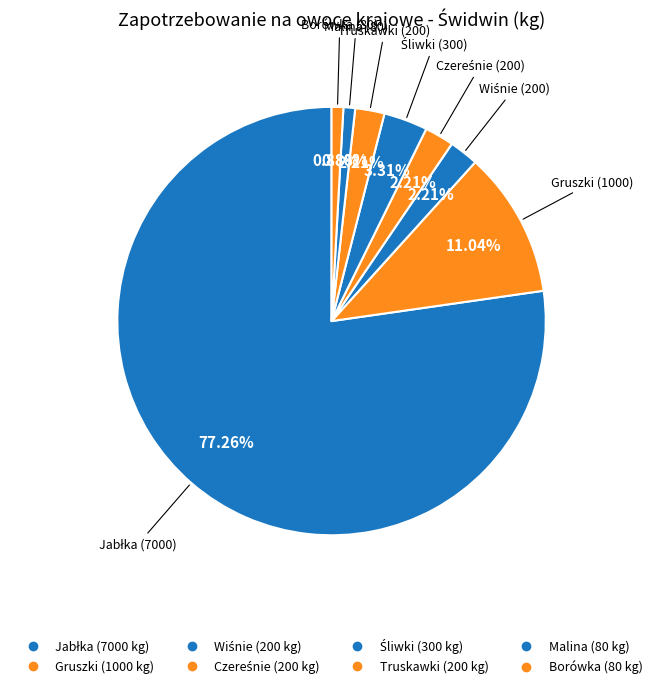

How many slices are in this pie chart?

8